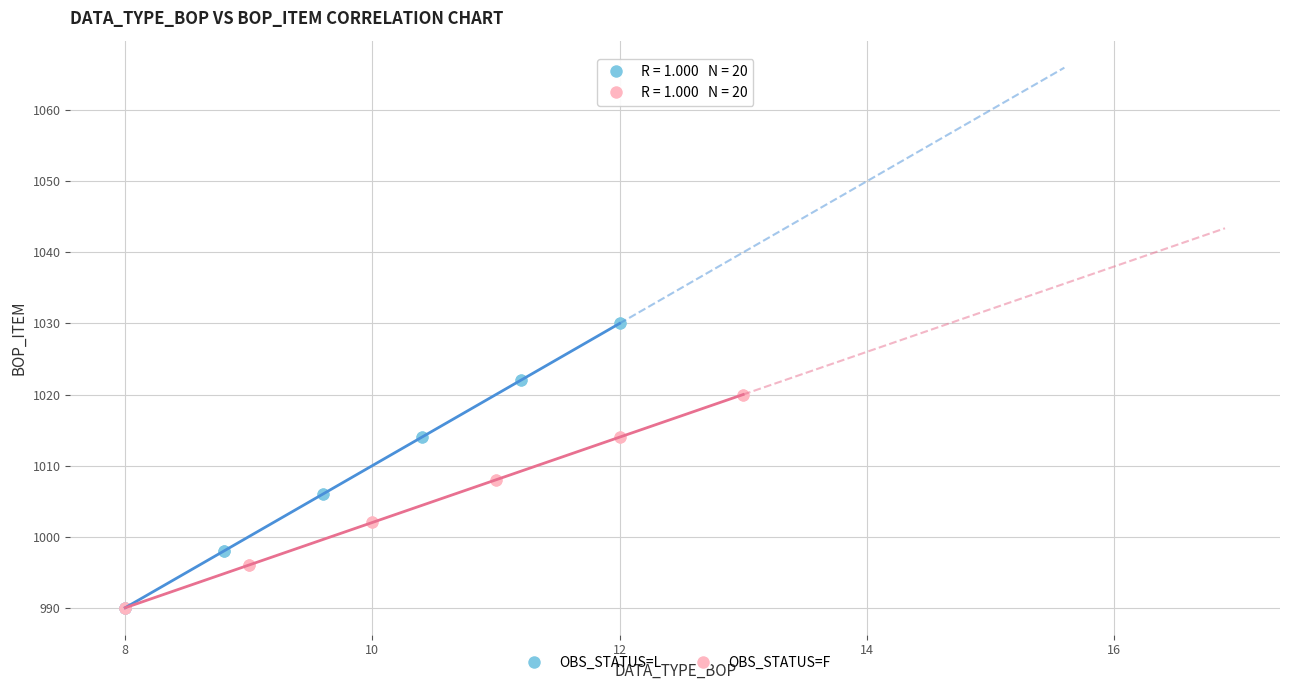

Which series reaches the maximum Y coordinate?

OBS_STATUS=L